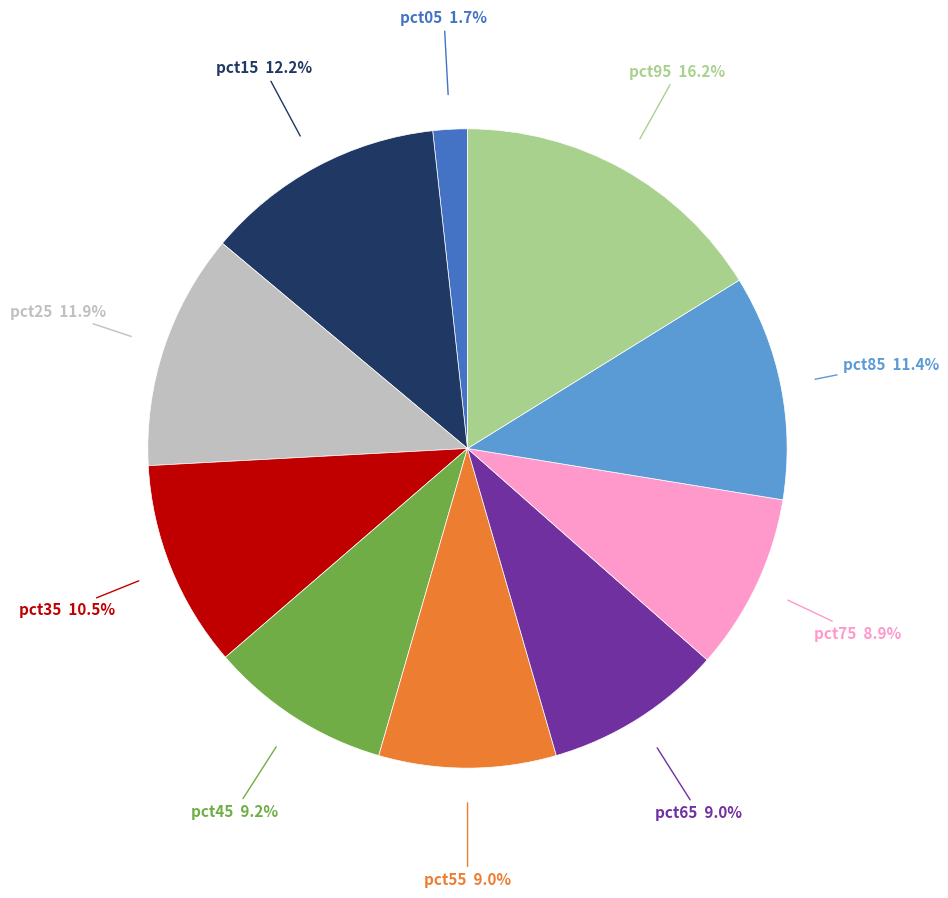

Is there any slice that represents more than half of the pie?

No